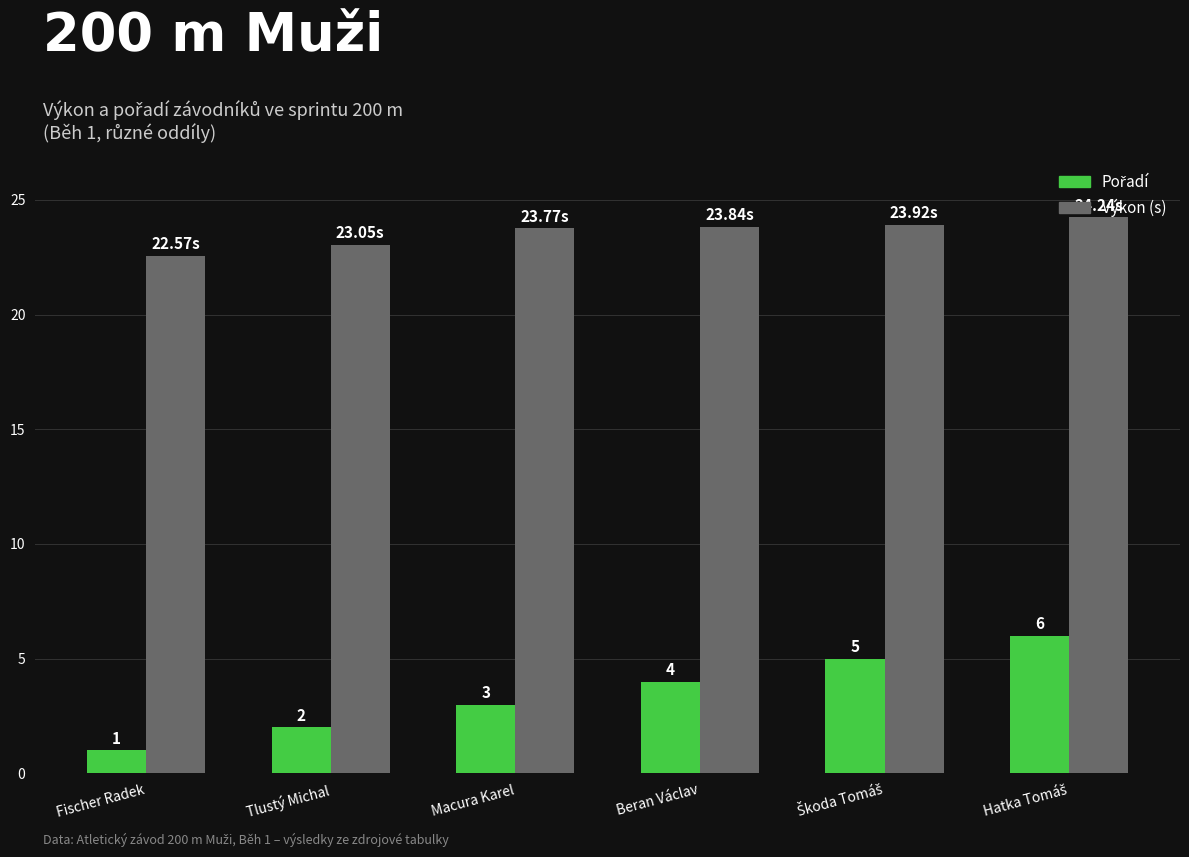

At how many categories does at least one series exceed 12?

6